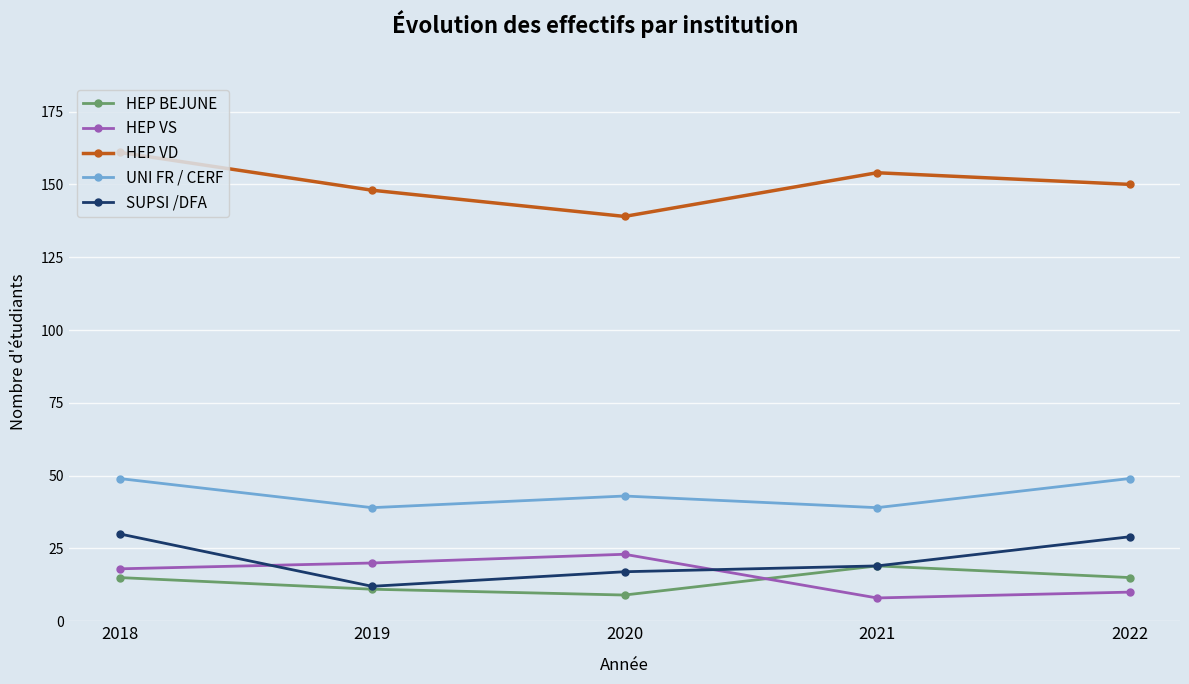

What is the total value across all series at 2019?

230